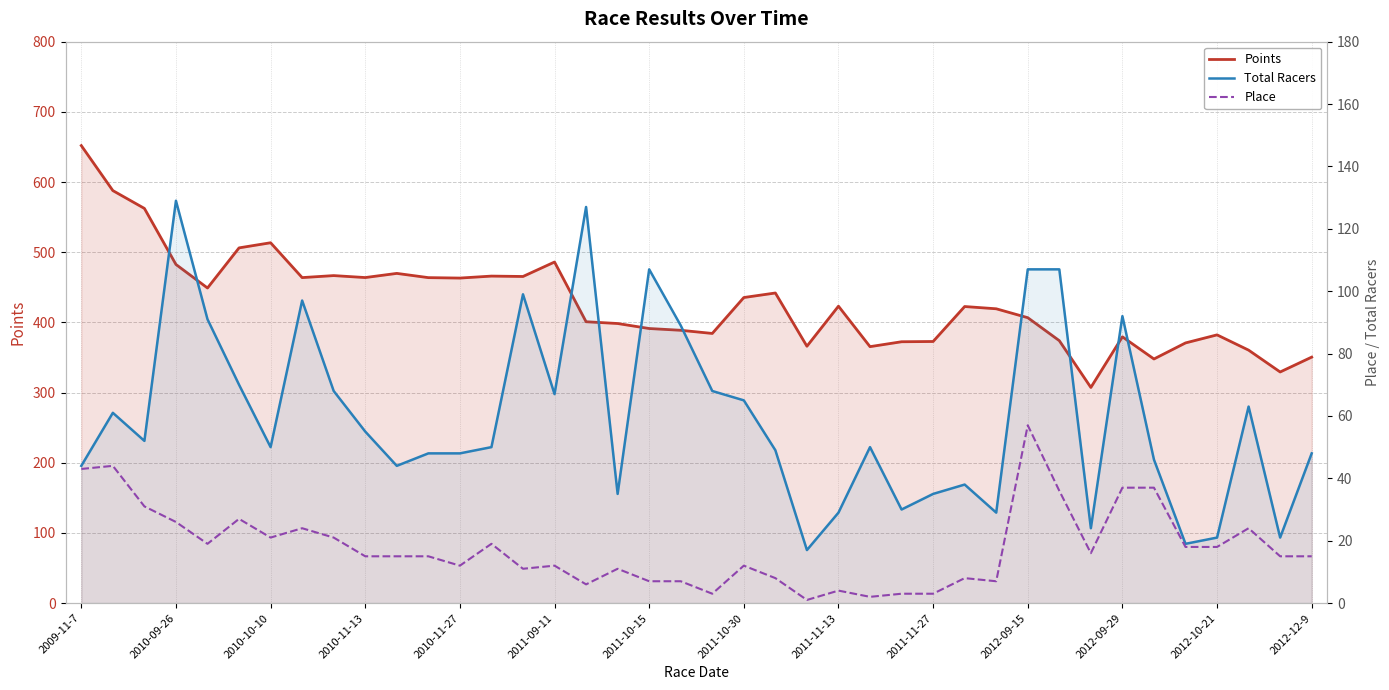

True or false: Total Racers and Place intersect in this chart.

False